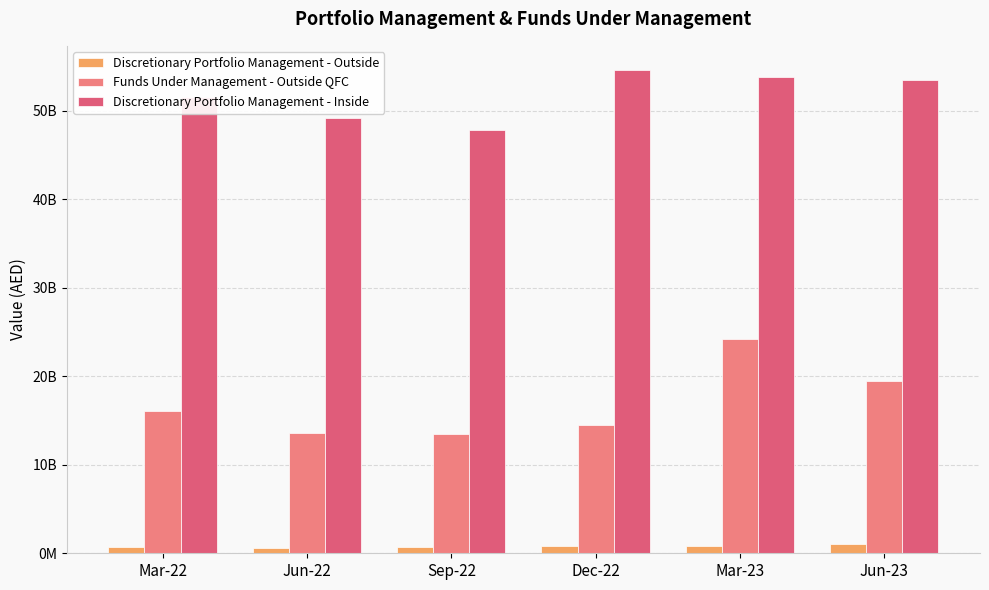

At which category does the chart reach its minimum across all series?

Jun-22